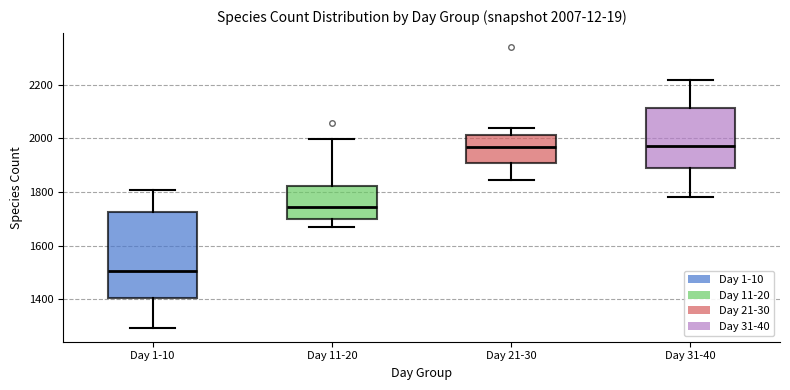

Comparing the boxes themselves (not the whiskers), which one is the tallest?

Day 1-10